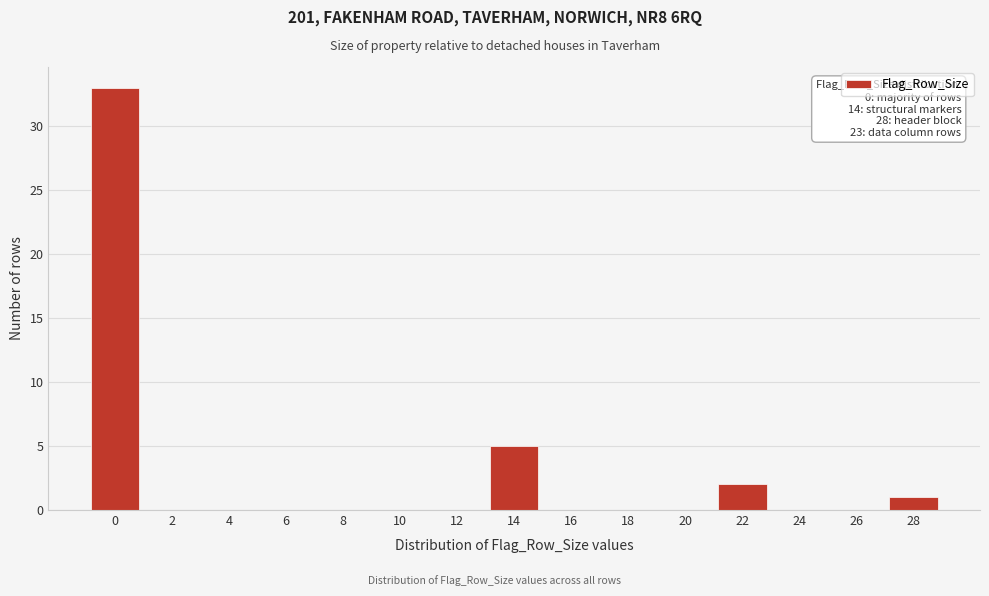

Reading right to left, extract all data points from this chart.

28=1	26=0	24=0	22=2	20=0	18=0	16=0	14=5	12=0	10=0	8=0	6=0	4=0	2=0	0=33